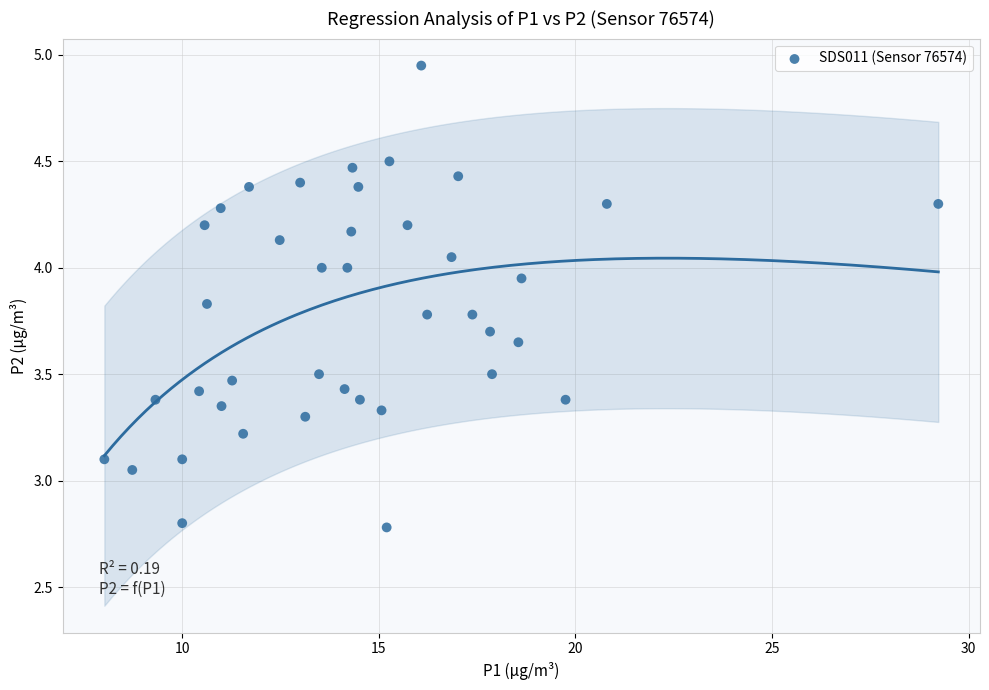

What is the range of Y values (max minus min)?

2.2